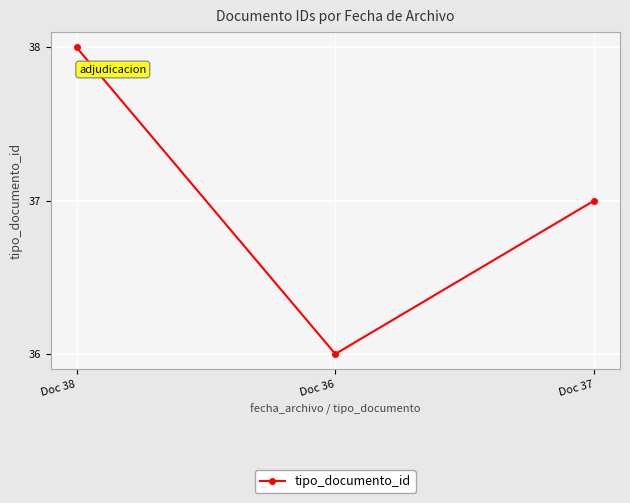

Reading left to right, what are all the values shown in this chart?

38	36	37